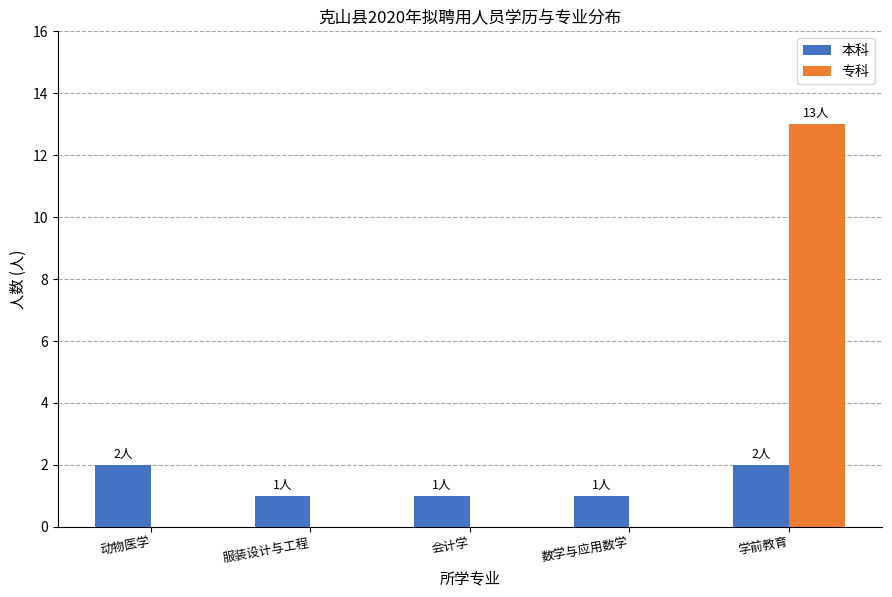

What is the sum of all 本科 values?

7